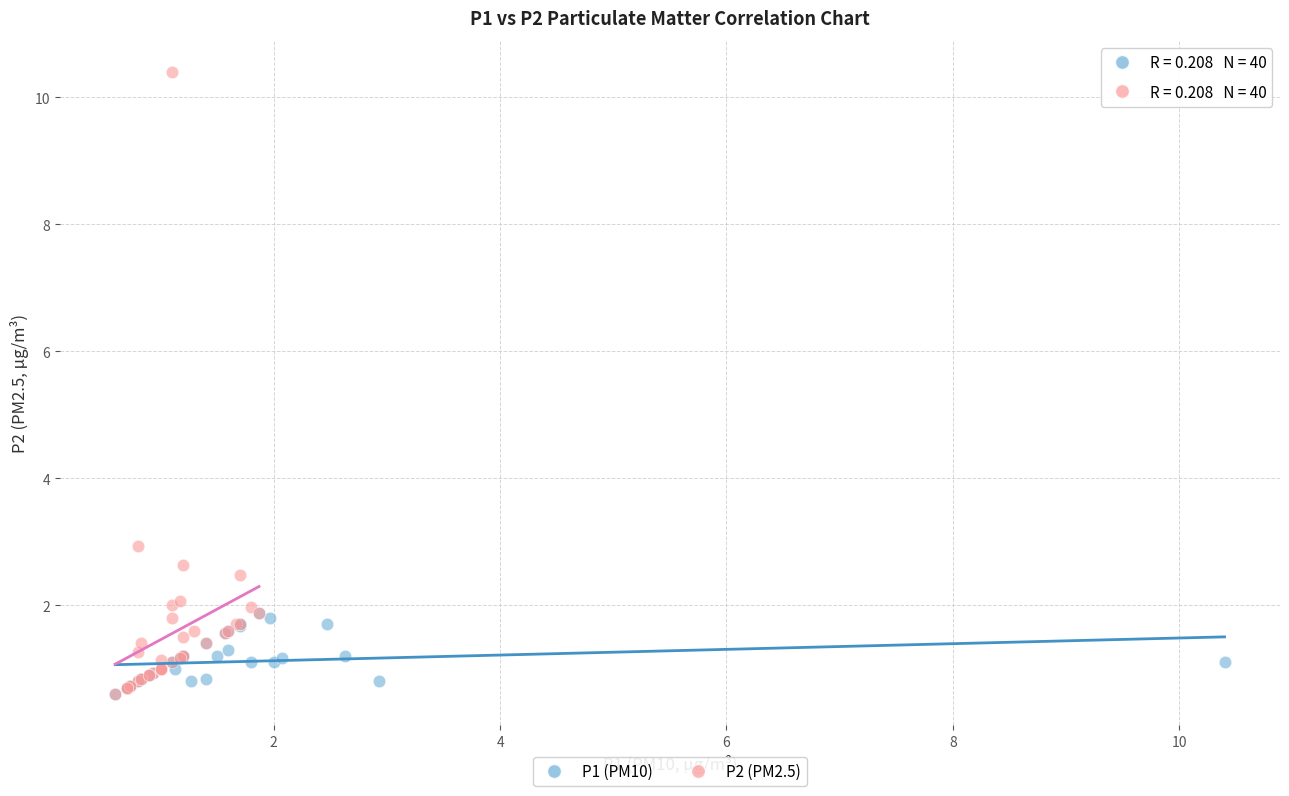

What are all the series names shown in the legend?

P1 (PM10), P2 (PM2.5)